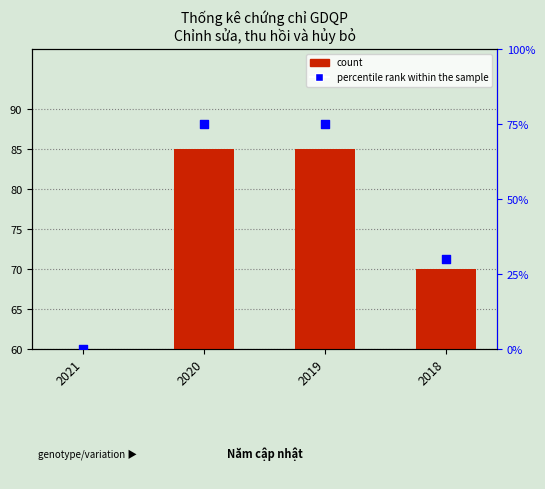

Which series reaches the minimum Y coordinate?

count